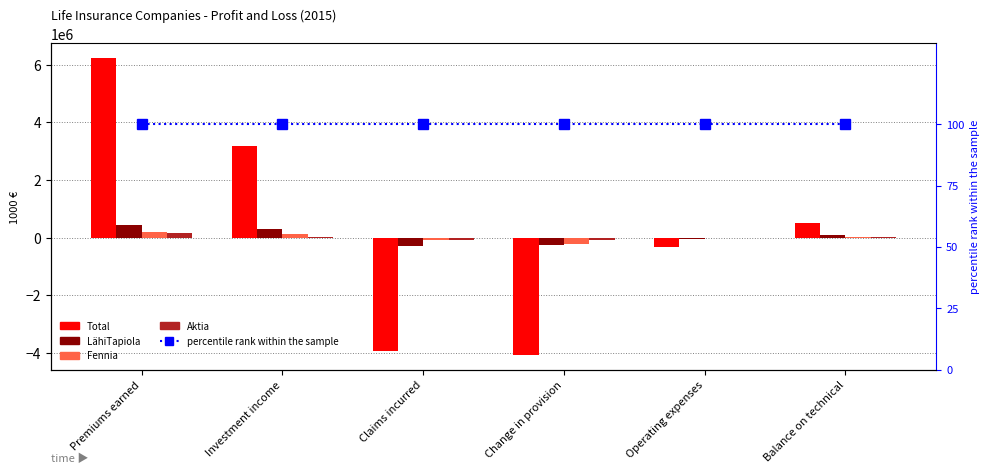

At which label does Total reach its peak?

Premiums earned